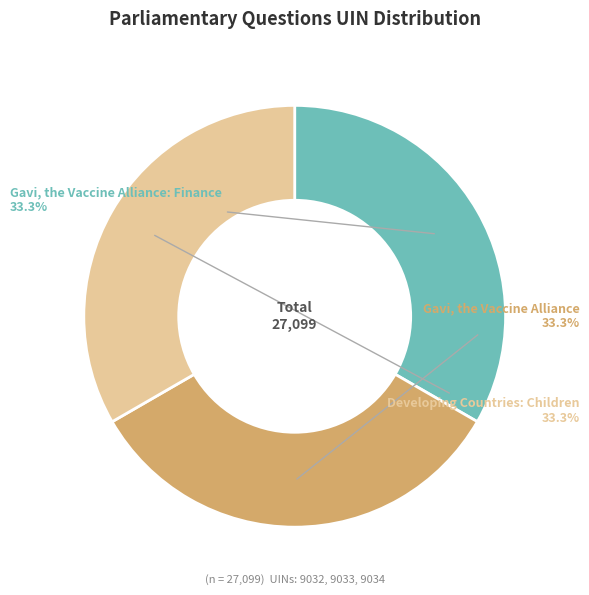

What portion of the pie excludes Gavi, the Vaccine Alliance?

66.7%